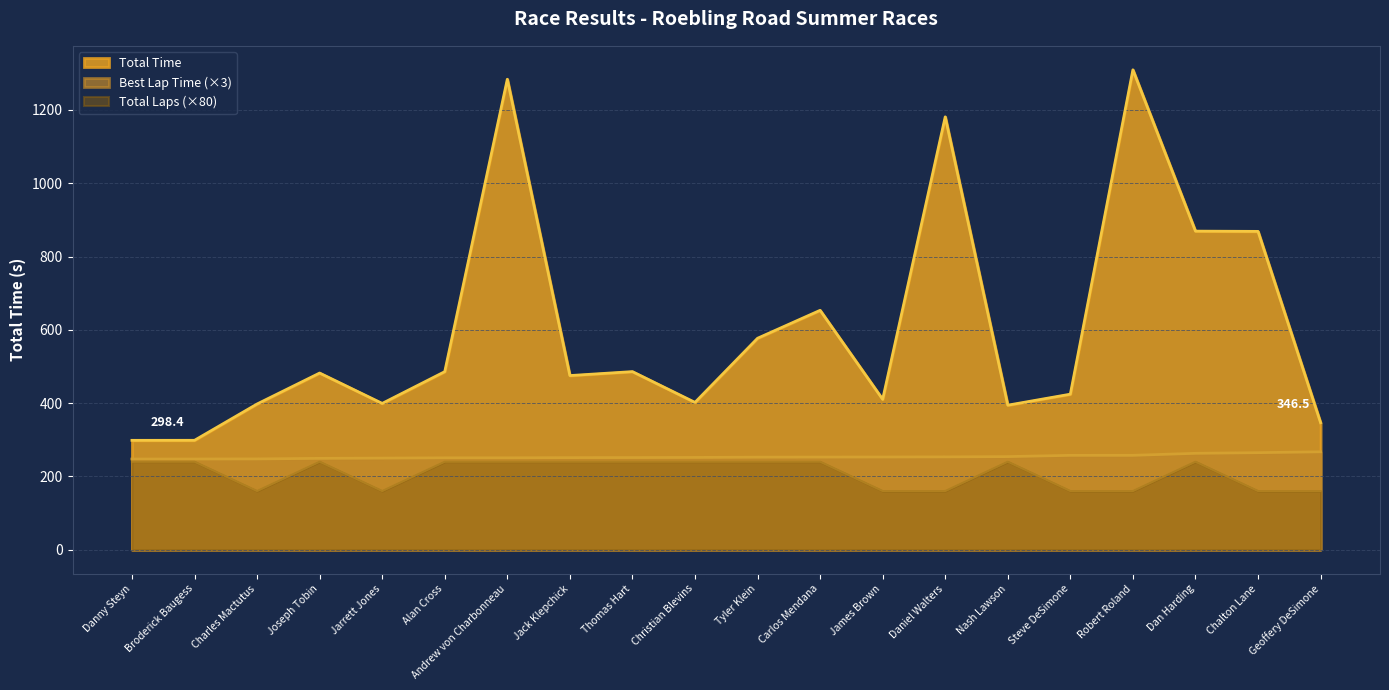

Is it true that Total Laps equals 240.0 at Christian Blevins?

True